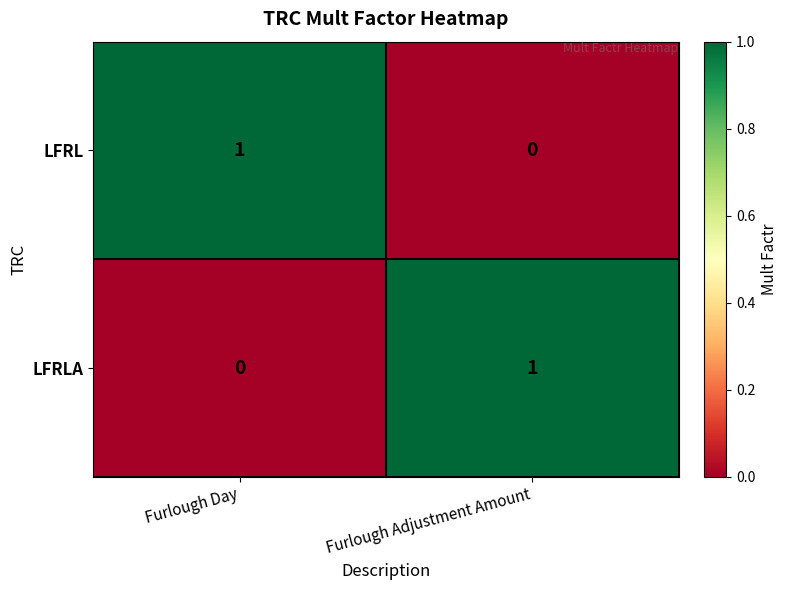

Rank the categories by LFRLA value from lowest to highest.

Furlough Day, Furlough Adjustment Amount